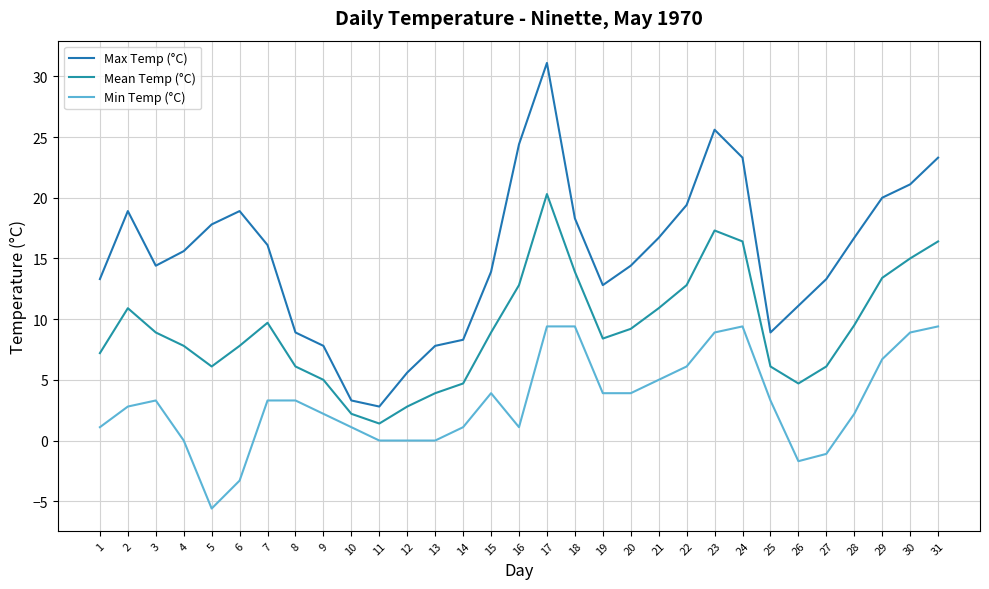

Does the chart display data point markers on the line(s)?

No